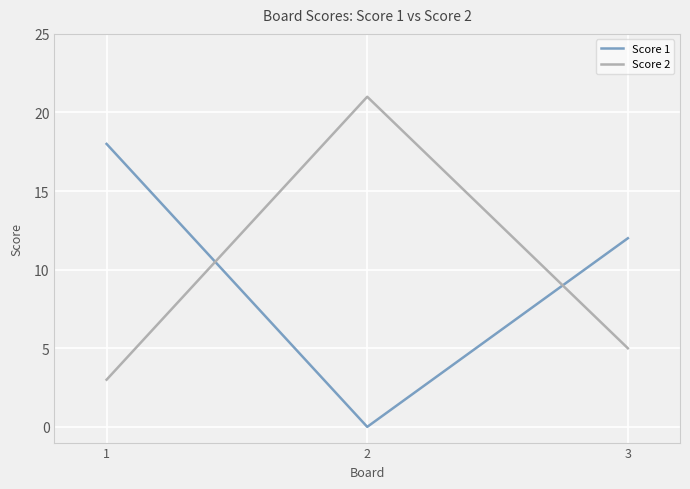

Is it true that Score 1 equals 5 at 3?

False